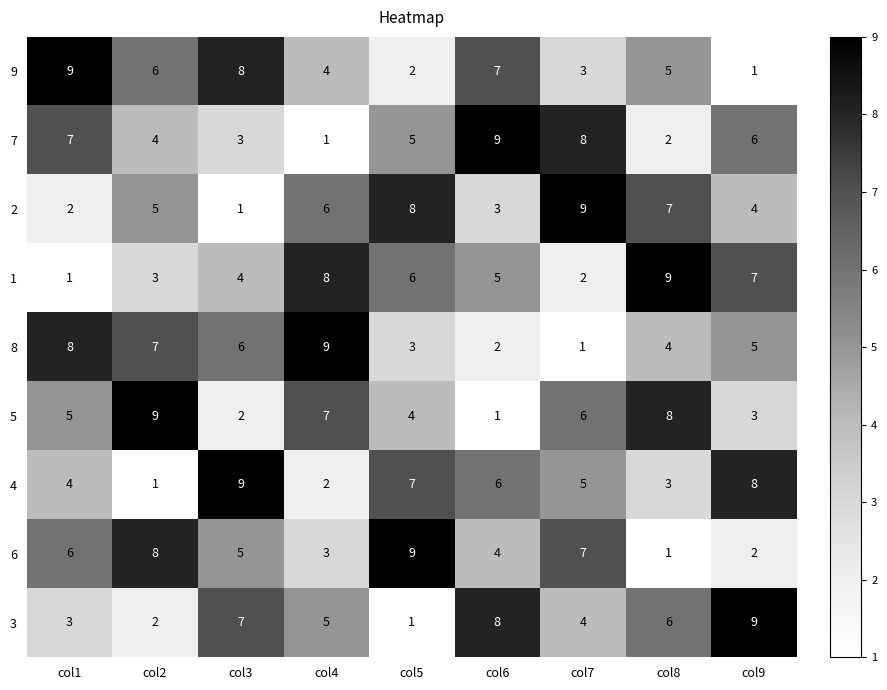

The value of 7 at col7 is 8. True or false?

True